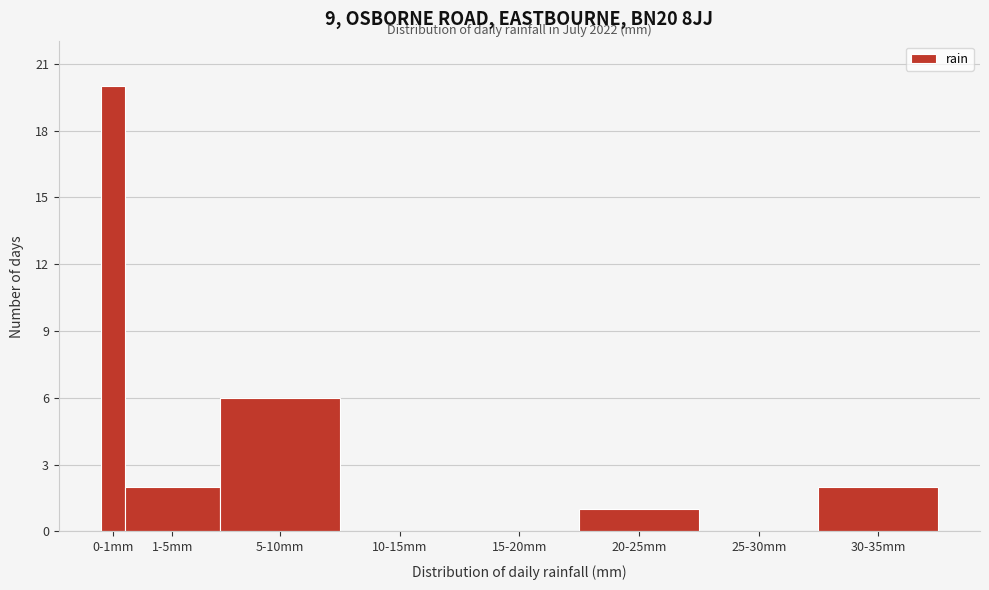

Reading left to right, transcribe all the data shown in this chart.

0-1mm=20	1-5mm=2	5-10mm=6	10-15mm=0	15-20mm=0	20-25mm=1	25-30mm=0	30-35mm=2